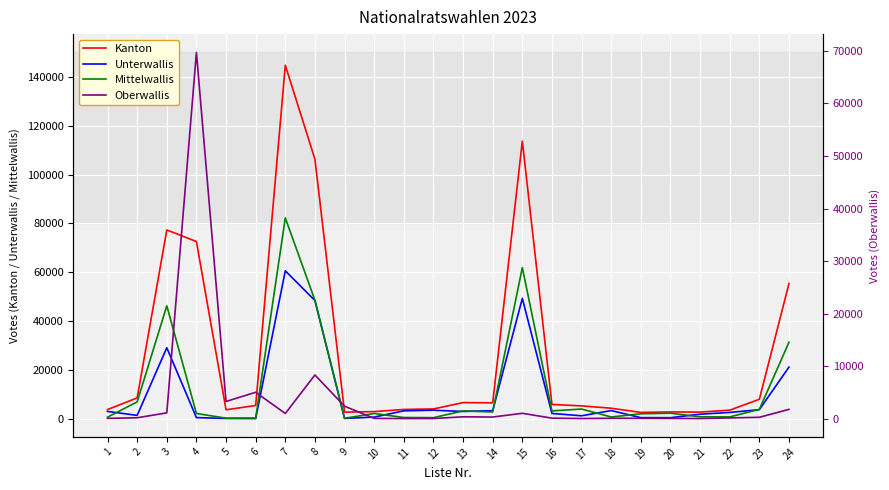

At which label does Mittelwallis reach its peak?

7